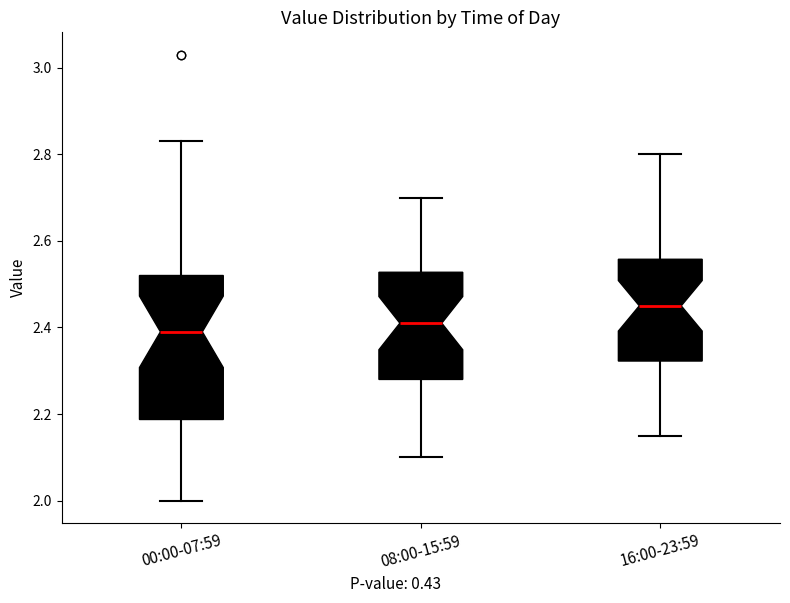

Reading left to right, transcribe this box plot: for each box, give where its median line is, the range the box spans, and where its two whiskers end, as read against the y-axis. The values are not printed on the chart, so give them approximately, as read against the axis.

00:00-07:59: median 2.40, box 2.18 to 2.52, whiskers 2.00 to 2.84
08:00-15:59: median 2.42, box 2.28 to 2.52, whiskers 2.10 to 2.70
16:00-23:59: median 2.46, box 2.32 to 2.56, whiskers 2.16 to 2.80